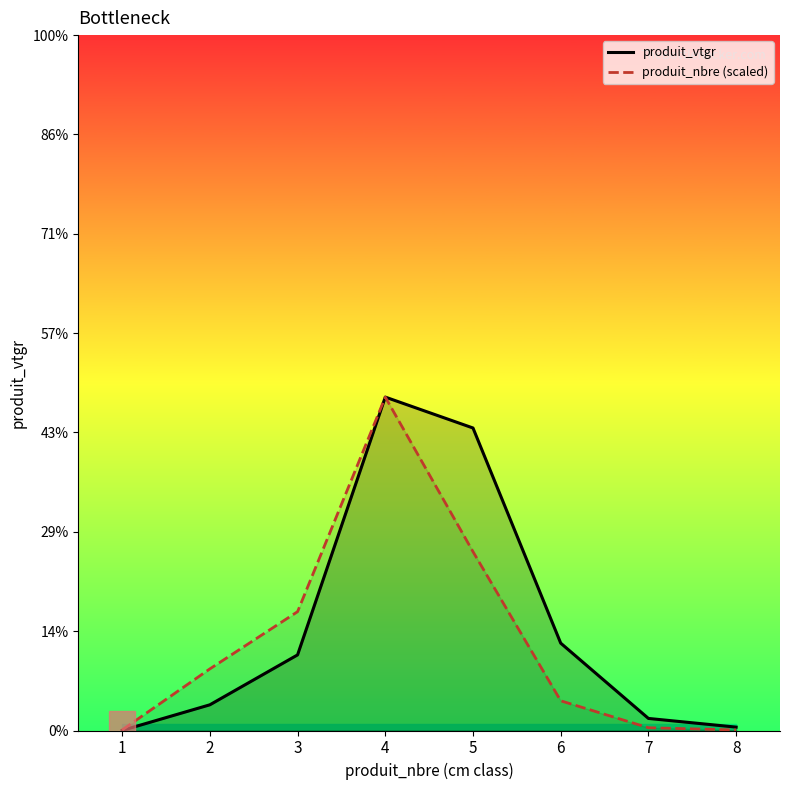

What is the smallest value displayed?

0.1